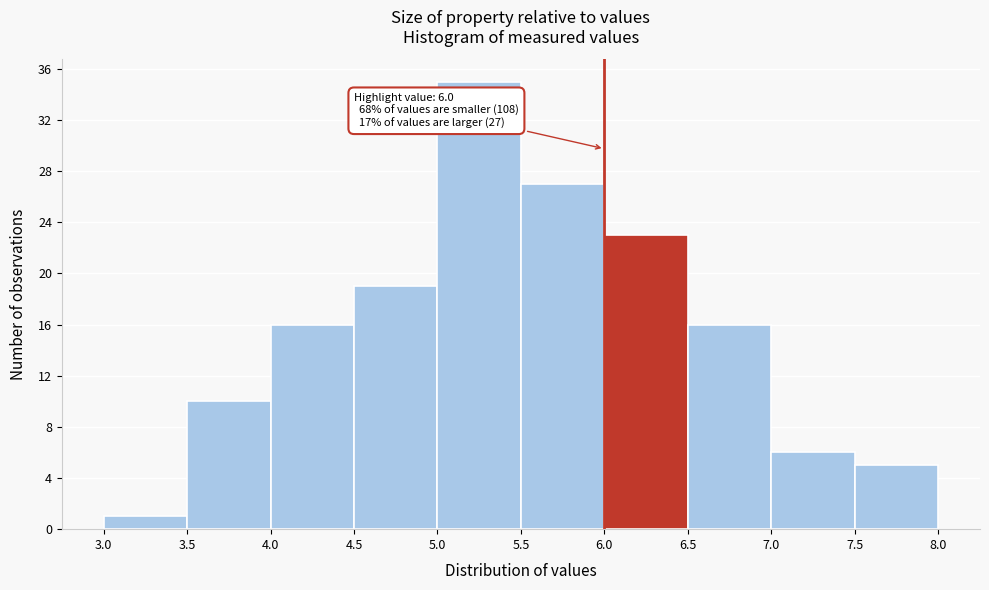

Which range on the x-axis has the tallest bar?

5.0 to 5.5